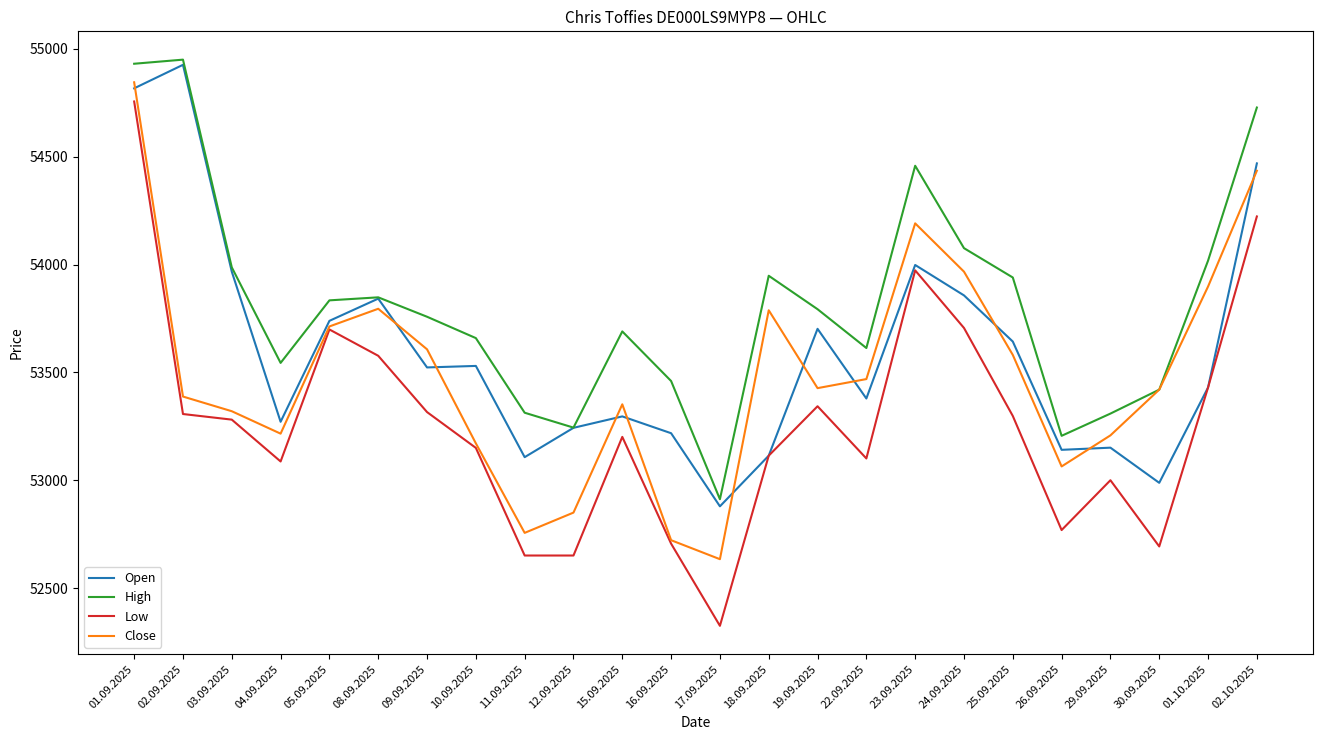

Between 23.09.2025 and 26.09.2025, which series saw the biggest shift?

High